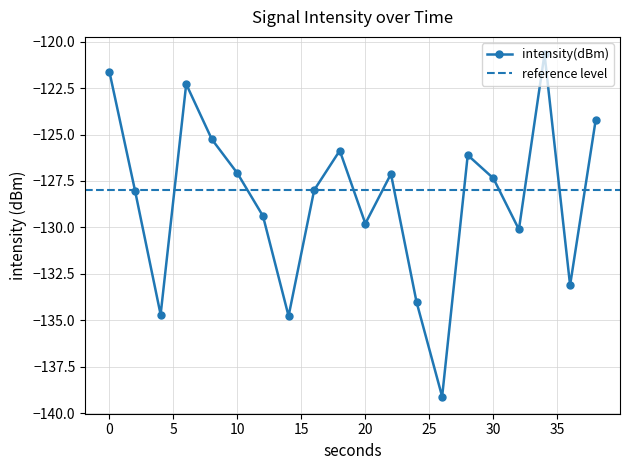

Reading left to right, list all the values displayed in this chart.

0=-121.6	2=-128.0	4=-134.7	6=-122.3	8=-125.3	10=-127.1	12=-129.4	14=-134.8	16=-128.0	18=-125.9	20=-129.8	22=-127.1	24=-134.0	26=-139.1	28=-126.1	30=-127.4	32=-130.1	34=-120.7	36=-133.1	38=-124.2